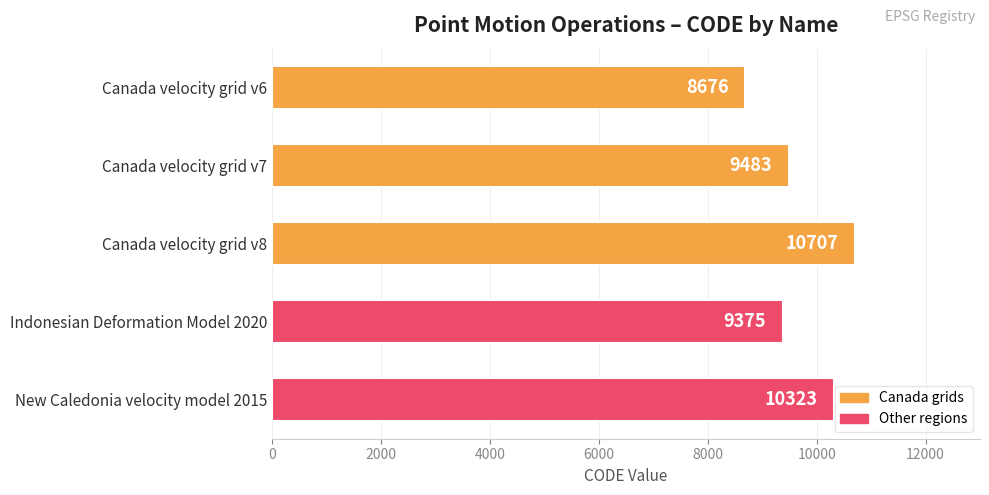

What position from the top is Canada velocity grid v6?

1